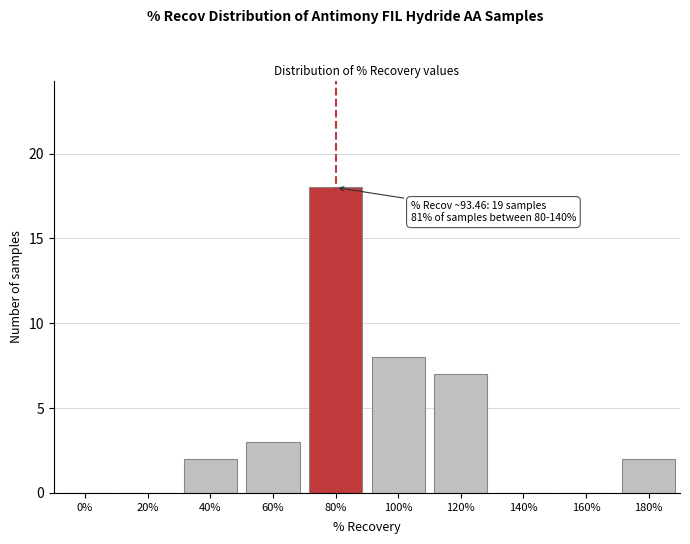

Reading right to left, extract all data points from this chart.

180%=2	160%=0	140%=0	120%=7	100%=8	80%=18	60%=3	40%=2	20%=0	0%=0